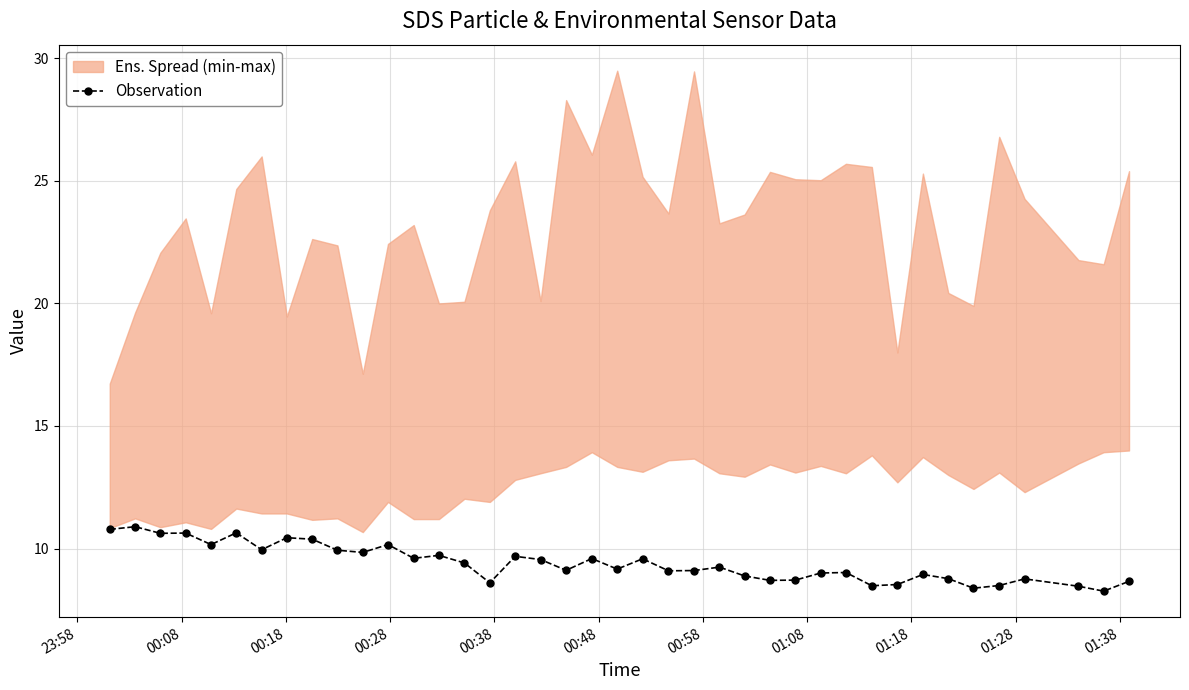

True or false: Observation has more than 2 interior local peaks.

True